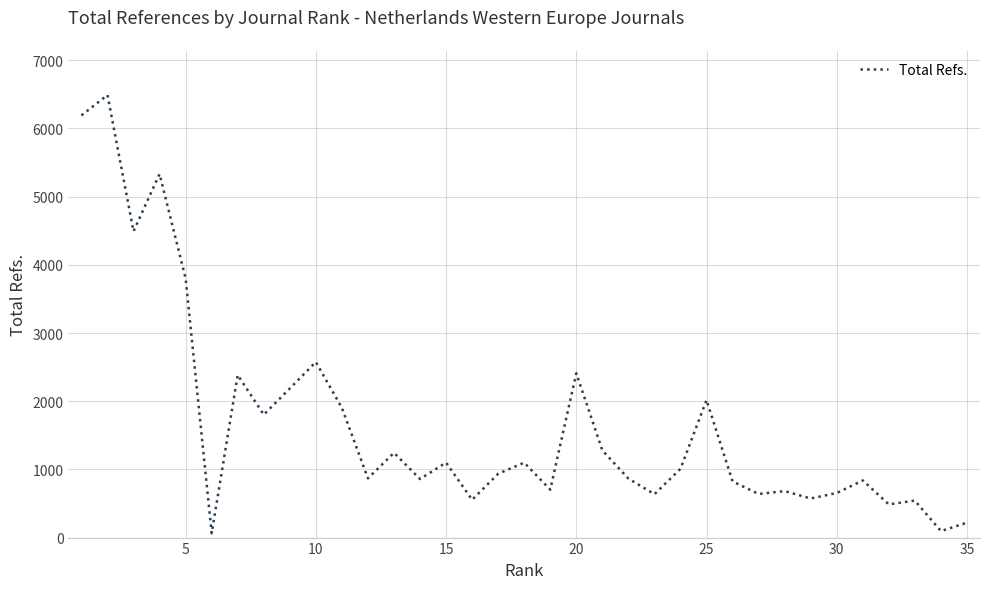

Is this an area chart (filled region under the line)?

No